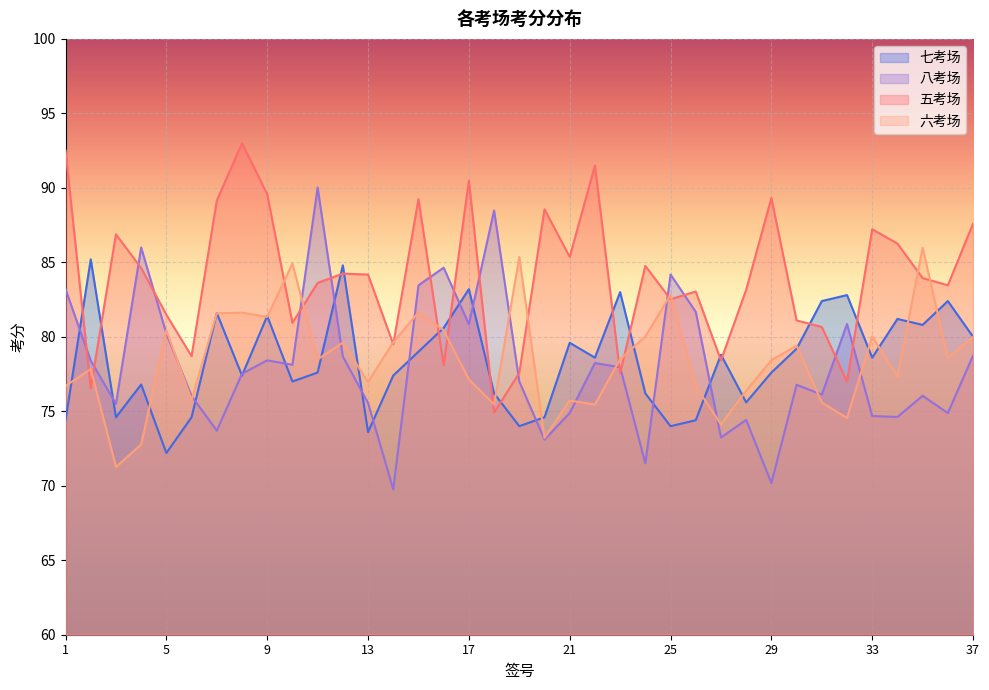

Which series has the largest total across all categories?

五考场